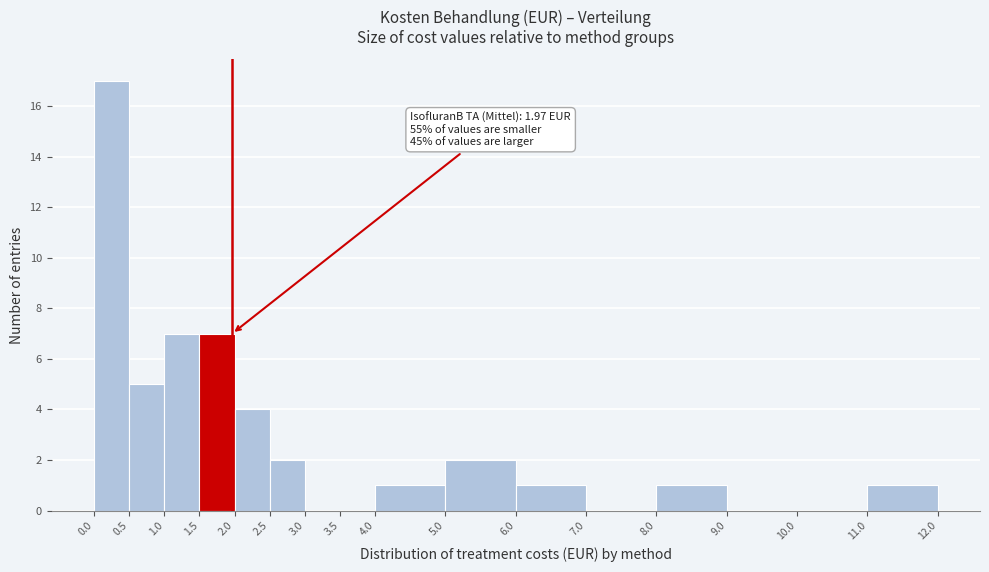

Over which range of the x-axis is the bar tallest?

0.0 to 0.5